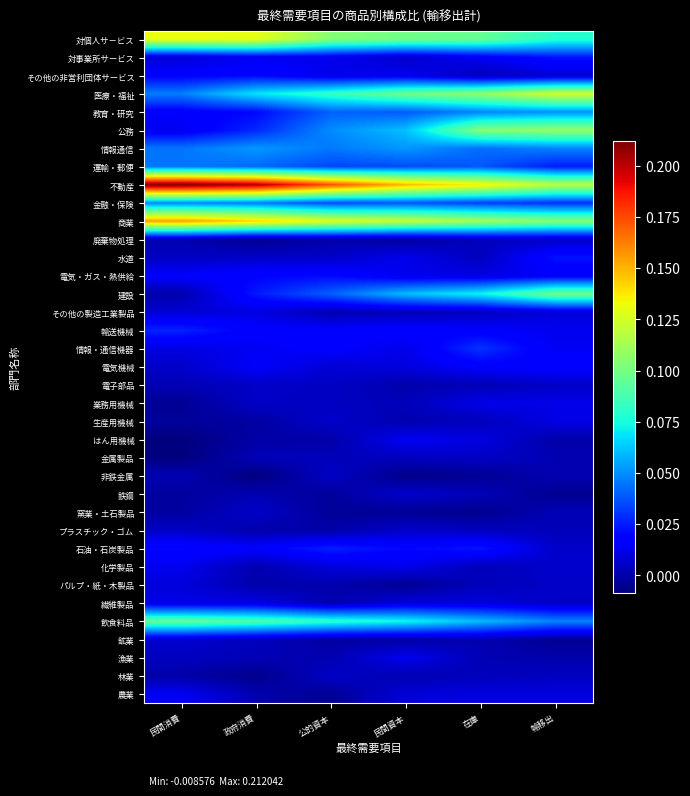

Rank the series by their maximum value, from lowest to highest.

林業, 金属製品, 非鉄金属, 廃棄物処理, 電子部品, 窯業・土石製品, プラスチック・ゴム, 鉄鋼, 鉱業, パルプ・紙・木製品, その他の製造工業製品, 生産用機械, 業務用機械, 繊維製品, 漁業, 化学製品, 農業, はん用機械, 電気機械, その他の非営利団体サービス, 電気・ガス・熱供給, 水道, 対事業所サービス, 石油・石炭製品, 輸送機械, 情報・通信機器, 運輸・郵便, 金融・保険, 教育・研究, 情報通信, 飲食料品, 建設, 公務, 医療・福祉, 対個人サ－ビス, 商業, 不動産